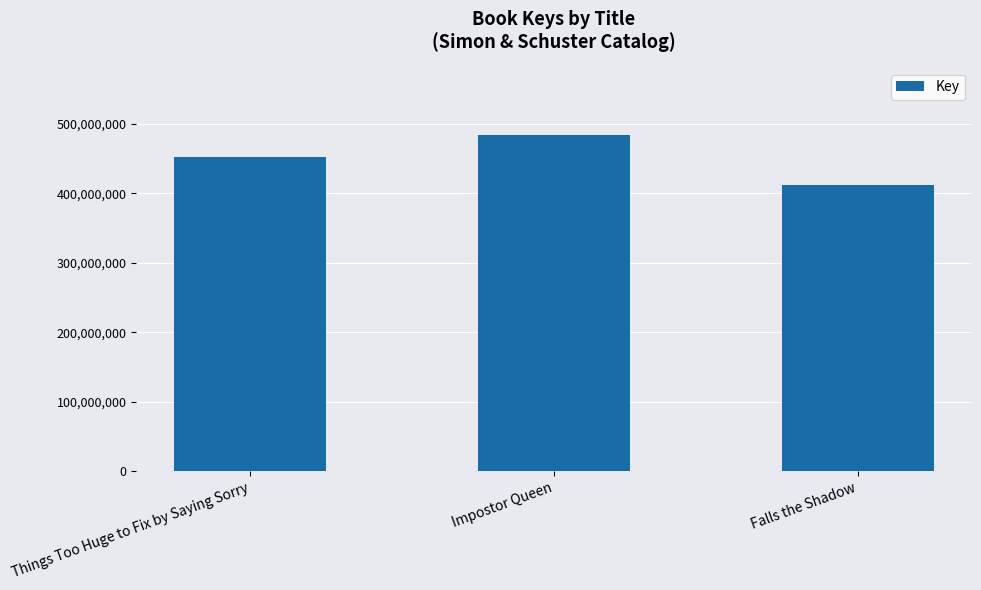

Reading right to left, list all the values displayed in this chart.

Falls the Shadow=412325254	Impostor Queen=484073262	Things Too Huge to Fix by Saying Sorry=452188401